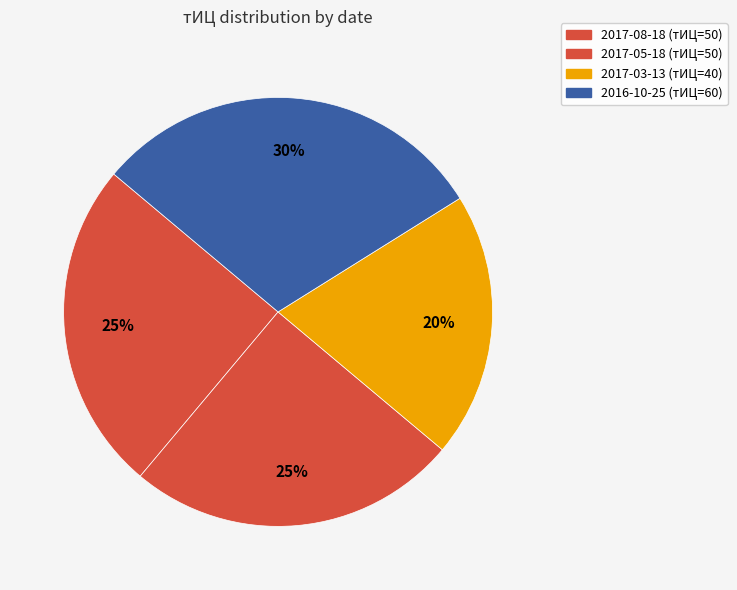

How many segments does this pie chart have?

4